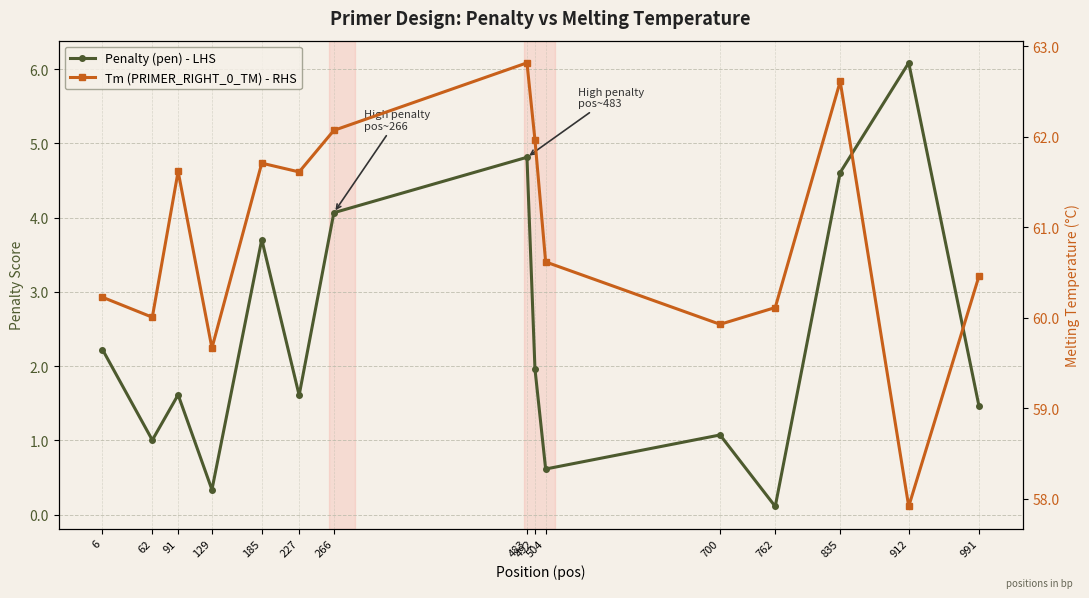

Rank the series by their average value, from highest to lowest.

Tm (PRIMER_RIGHT_0_TM) - RHS, Penalty (pen) - LHS